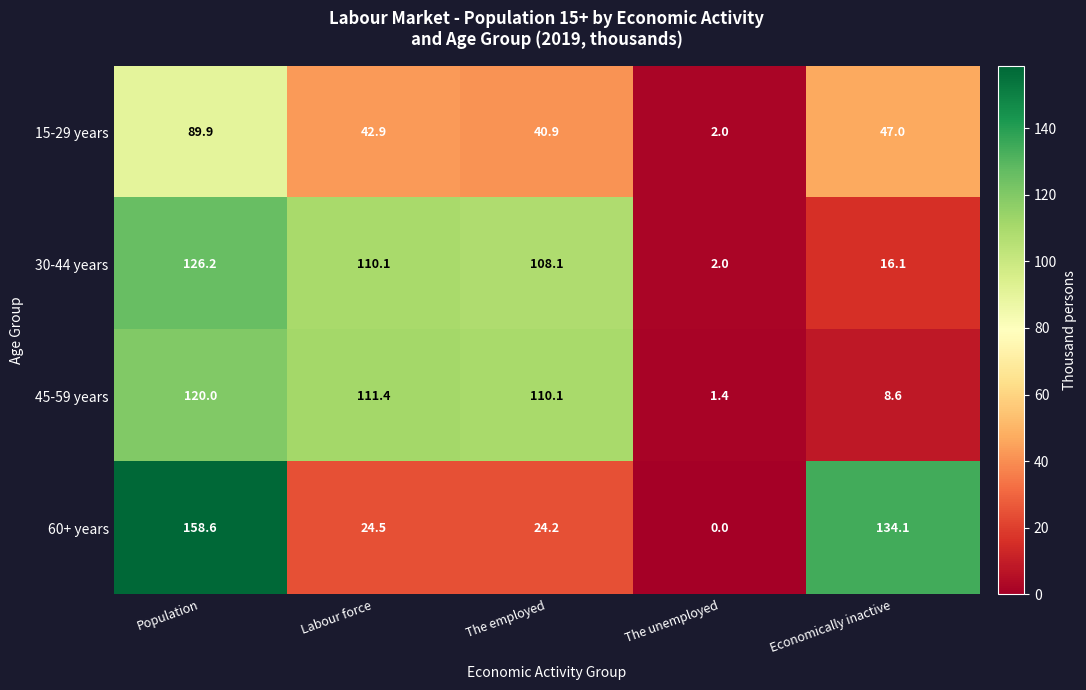

List the series in order of their peak value, highest first.

60+ years, 30-44 years, 45-59 years, 15-29 years